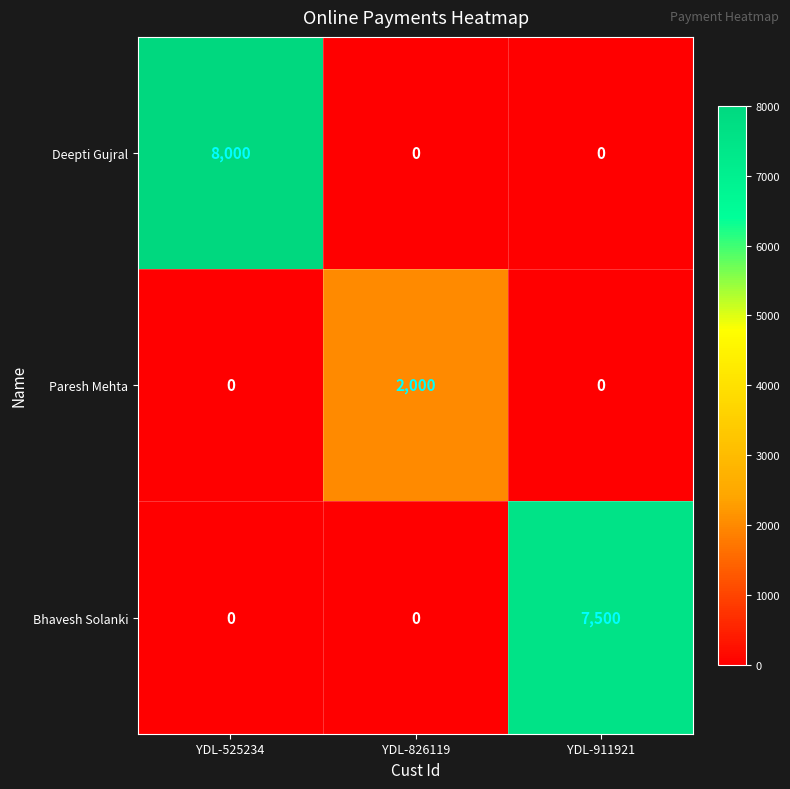

Reading left to right, transcribe all the data shown in this chart.

Deepti Gujral: 8000	0	0
Paresh Mehta: 0	2000	0
Bhavesh Solanki: 0	0	7500